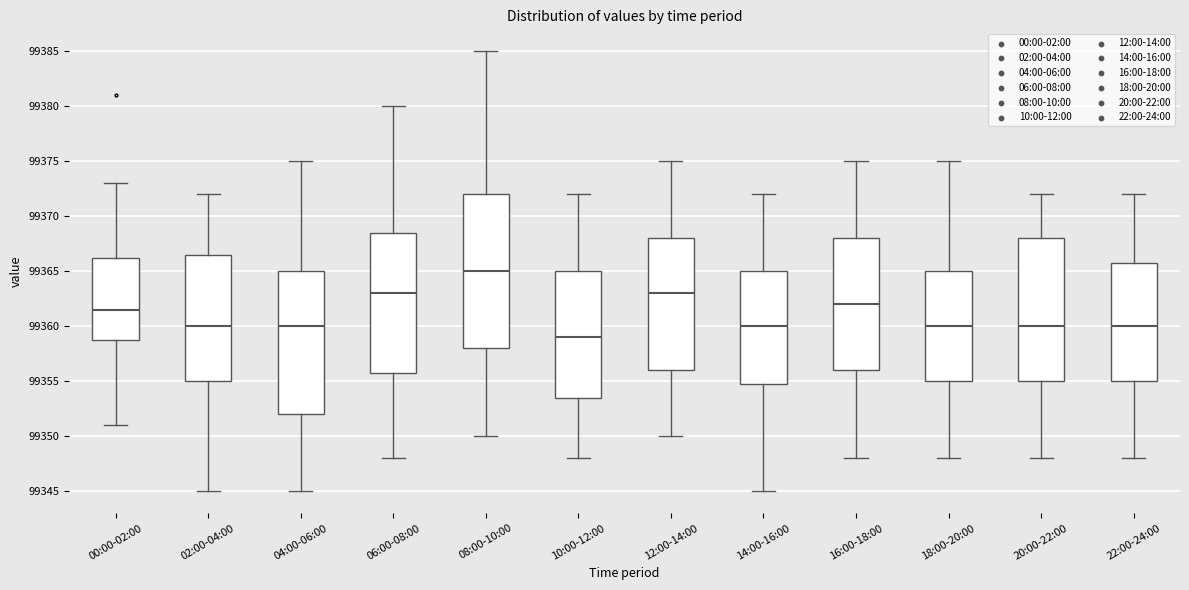

Reading left to right, read every box against the y-axis: the position of its median line, the range the box covers, and the ends of its whiskers. The values are not printed on the chart, so give them approximately, as read against the axis.

00:00-02:00: median 99361.5, box 99359.0 to 99366.5, whiskers 99351.0 to 99373.0
02:00-04:00: median 99360.0, box 99355.0 to 99366.5, whiskers 99345.0 to 99372.0
04:00-06:00: median 99360.0, box 99352.0 to 99365.0, whiskers 99345.0 to 99375.0
06:00-08:00: median 99363.0, box 99356.0 to 99368.5, whiskers 99348.0 to 99380.0
08:00-10:00: median 99365.0, box 99358.0 to 99372.0, whiskers 99350.0 to 99385.0
10:00-12:00: median 99359.0, box 99353.5 to 99365.0, whiskers 99348.0 to 99372.0
12:00-14:00: median 99363.0, box 99356.0 to 99368.0, whiskers 99350.0 to 99375.0
14:00-16:00: median 99360.0, box 99355.0 to 99365.0, whiskers 99345.0 to 99372.0
16:00-18:00: median 99362.0, box 99356.0 to 99368.0, whiskers 99348.0 to 99375.0
18:00-20:00: median 99360.0, box 99355.0 to 99365.0, whiskers 99348.0 to 99375.0
20:00-22:00: median 99360.0, box 99355.0 to 99368.0, whiskers 99348.0 to 99372.0
22:00-24:00: median 99360.0, box 99355.0 to 99366.0, whiskers 99348.0 to 99372.0